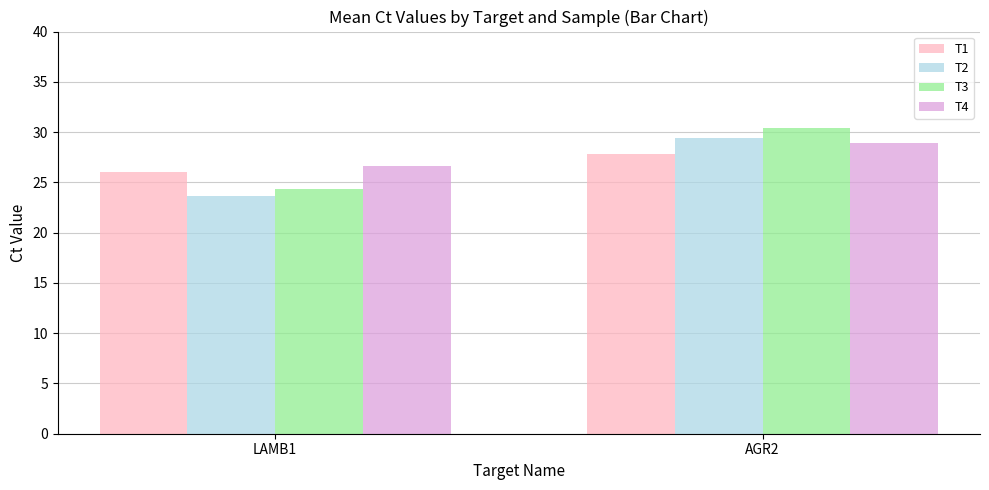

How many T4 values are between 26 and 28?

1